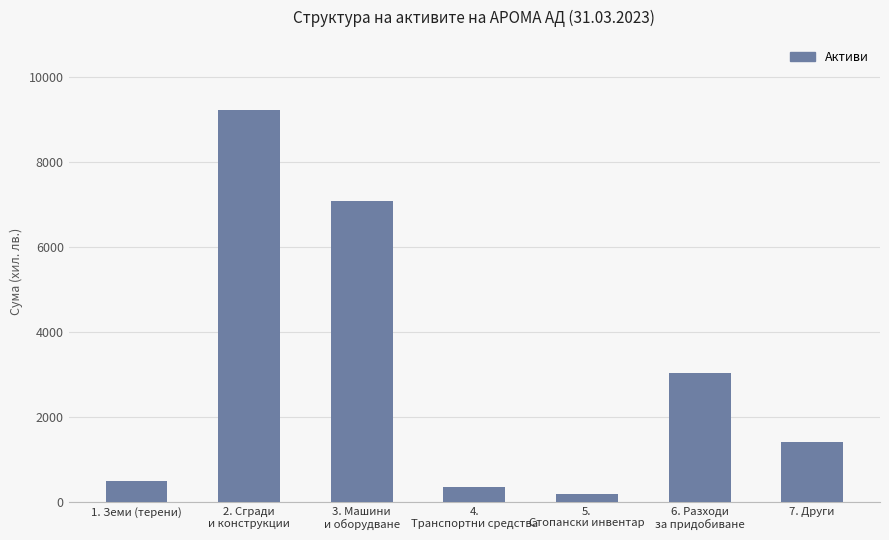

How many categories are shown in the chart?

7